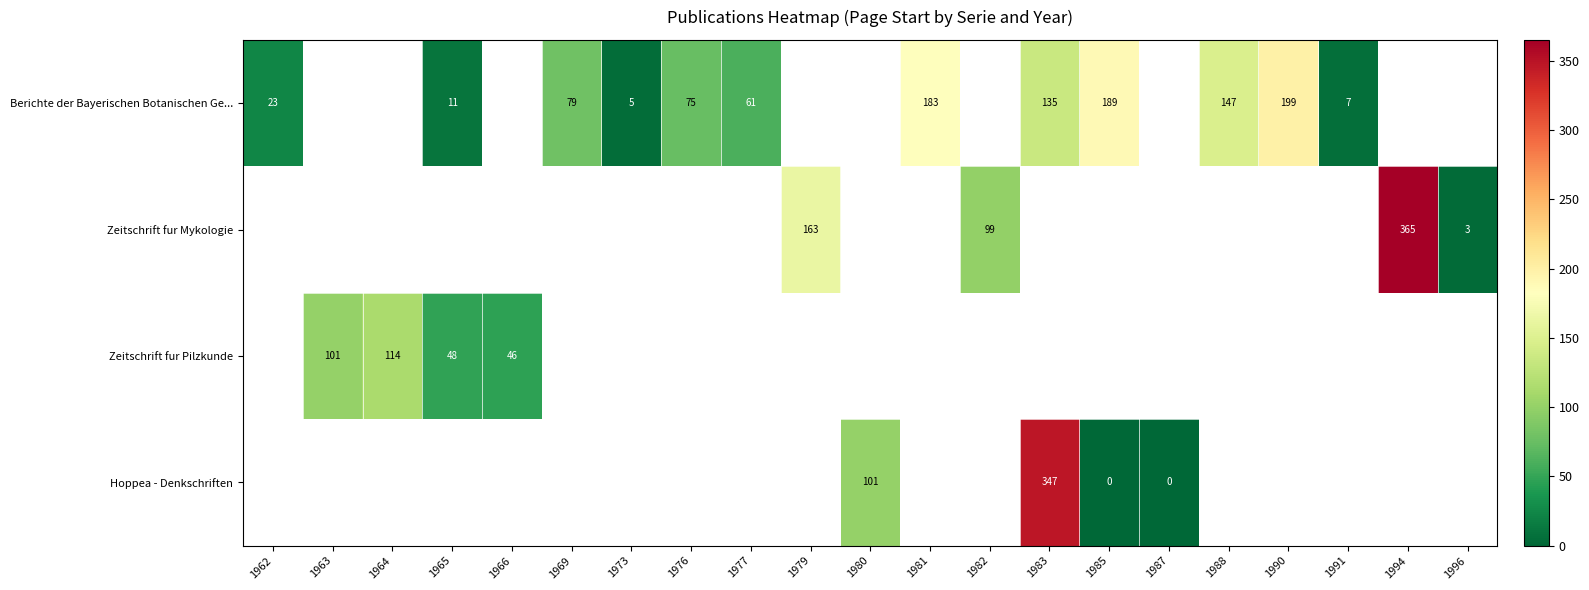

Is it true that Zeitschrift fur Mykologie equals 4 at 1996?

False